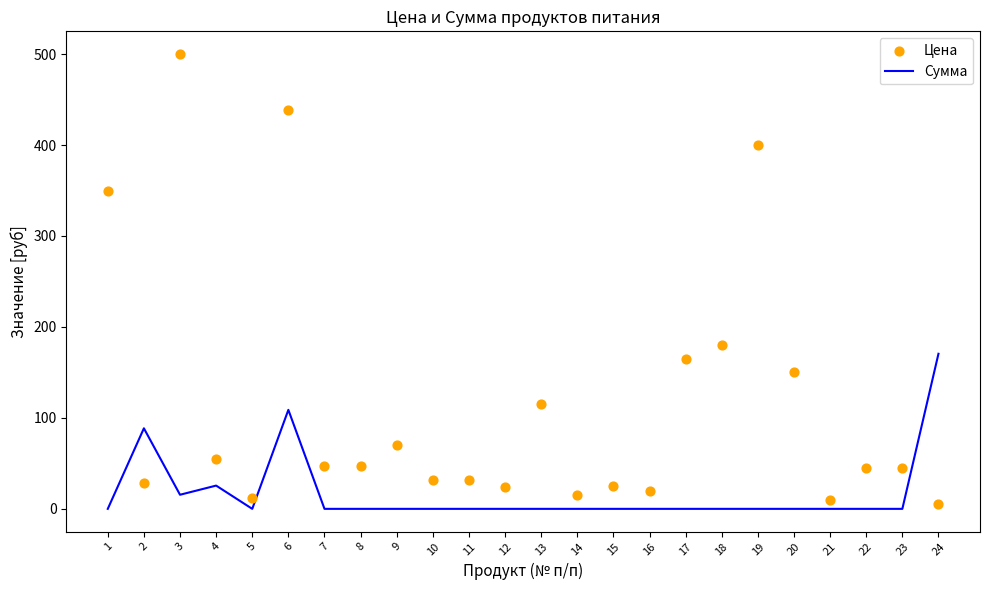

Which series contains the lowest Y value?

Сумма